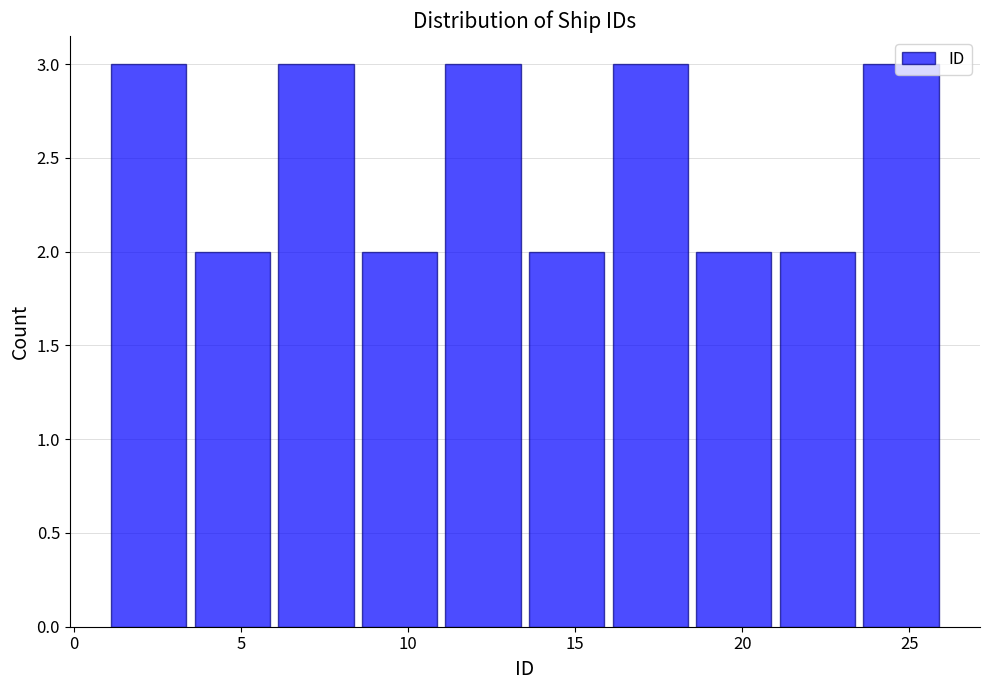

Reading left to right, transcribe this chart: for each bar, give the range it covers on the x-axis and its height. The values are not printed on the chart, so give them approximately, as read against the axis.

1.0 to 3.5: 3
3.5 to 6.0: 2
6.0 to 8.5: 3
8.5 to 11.0: 2
11.0 to 13.5: 3
13.5 to 16.0: 2
16.0 to 18.5: 3
18.5 to 21.0: 2
21.0 to 23.5: 2
23.5 to 26.0: 3